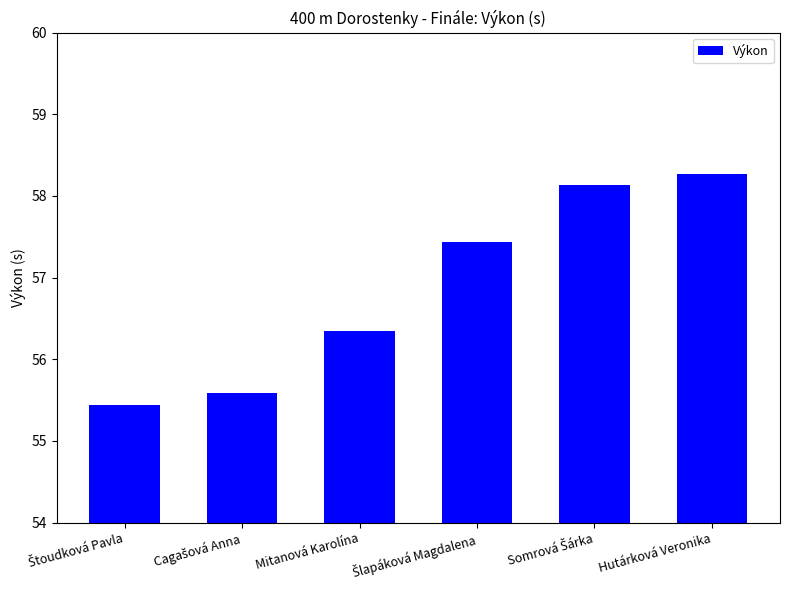

Reading left to right, what are all the values shown in this chart?

55.4	55.6	56.3	57.4	58.1	58.3